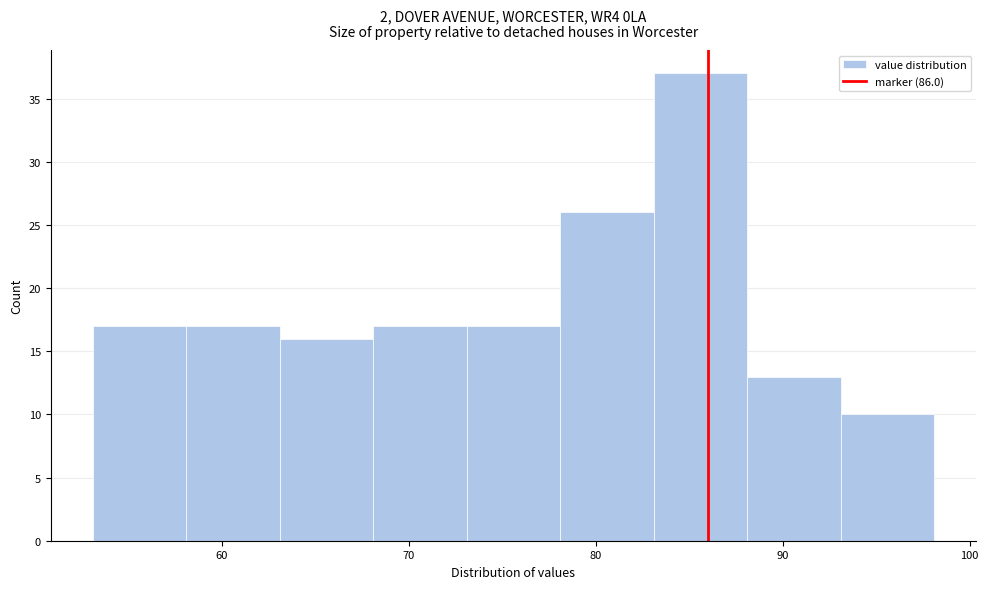

How tall is the bar that spans 53.1 to 58.1 on the x-axis? Neither the bar edges nor the heights are printed on the chart, so give them approximately, as read against the axes.

17